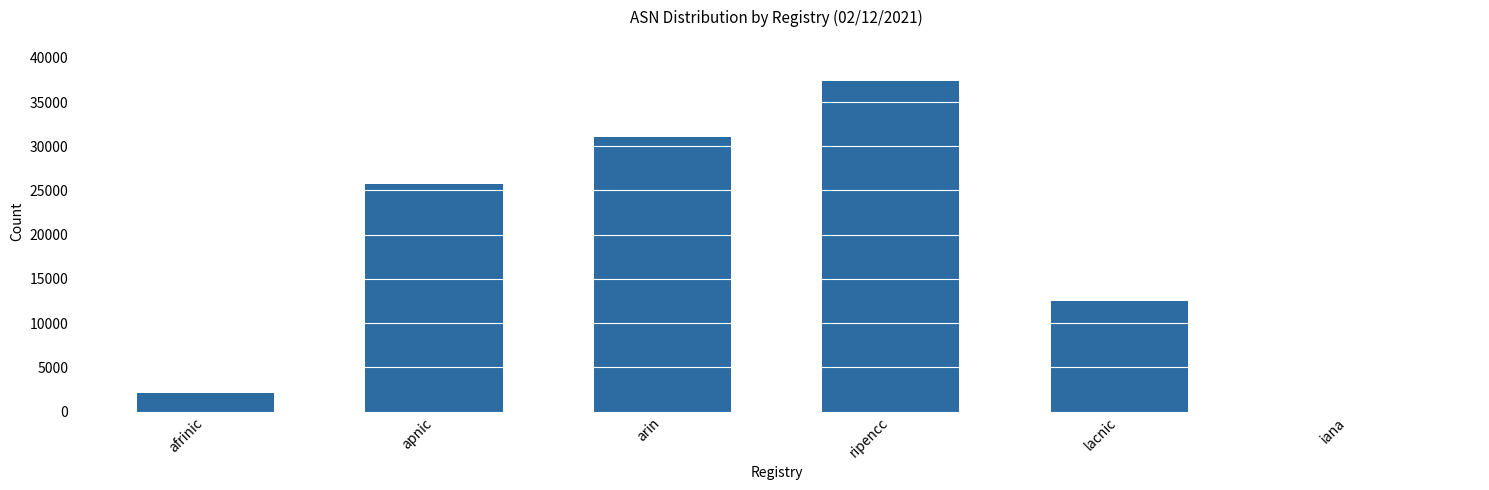

Reading right to left, list all the values displayed in this chart.

iana=0	lacnic=12500	ripencc=37363	arin=31059	apnic=25734	afrinic=2060